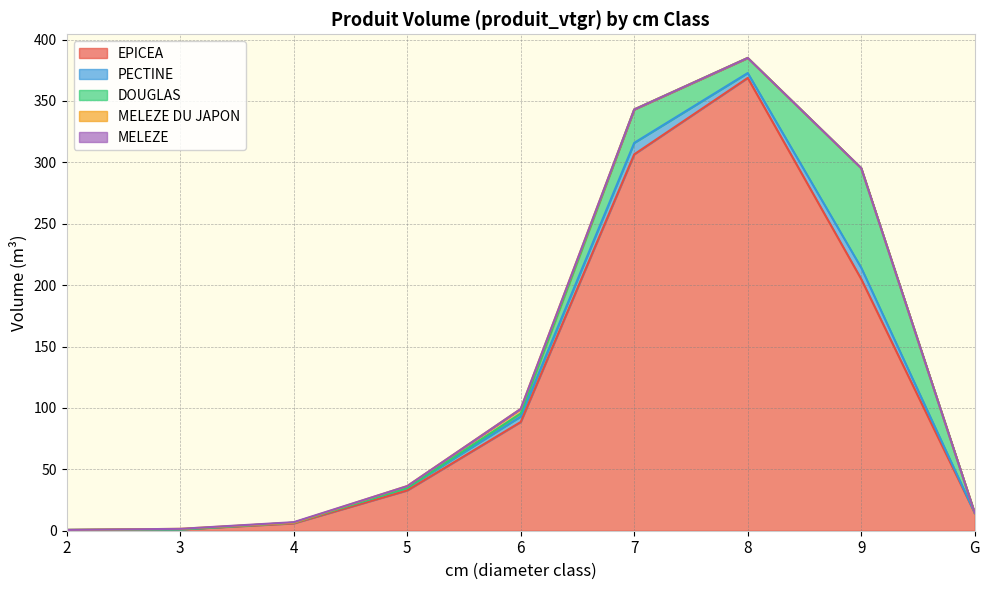

Rank the series at 6 from lowest to highest value.

MELEZE, DOUGLAS, MELEZE DU JAPON, PECTINE, EPICEA